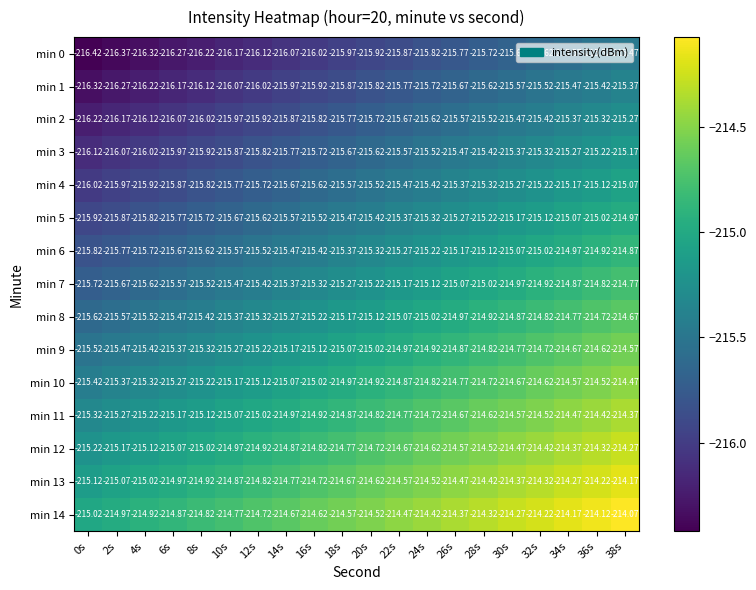

Is the value of min 9 at 6s greater than the value of min 0 at 10s?

Yes